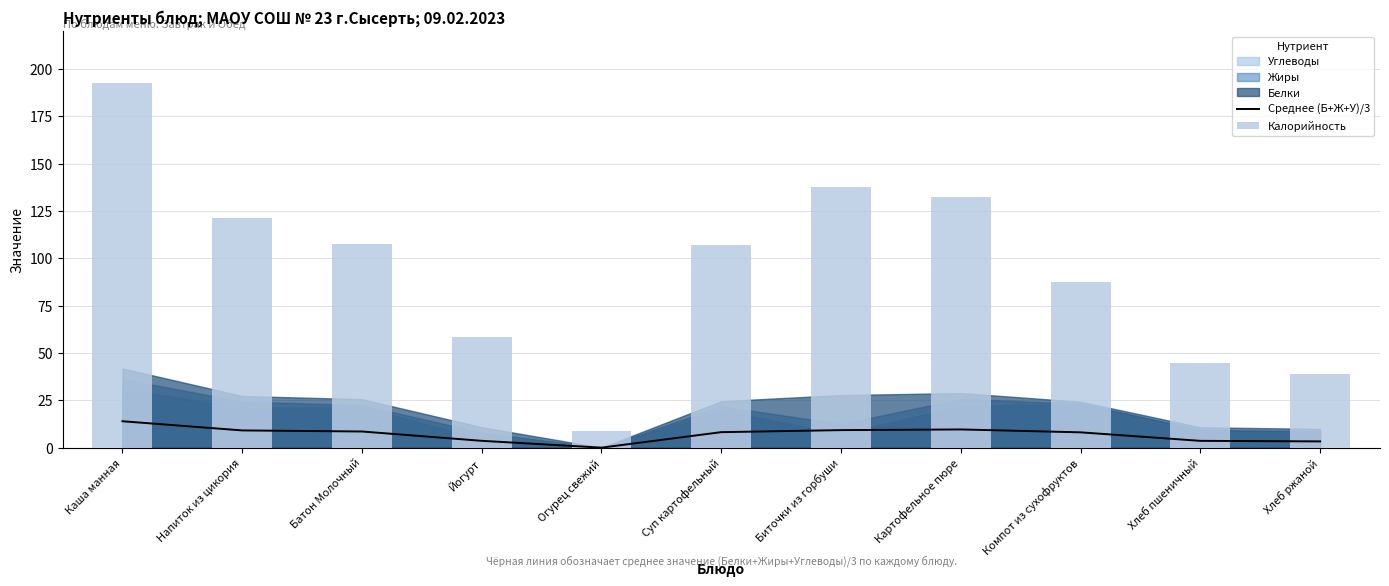

The Калорийность series shows 40.3 at Напиток из цикория. True or false?

False